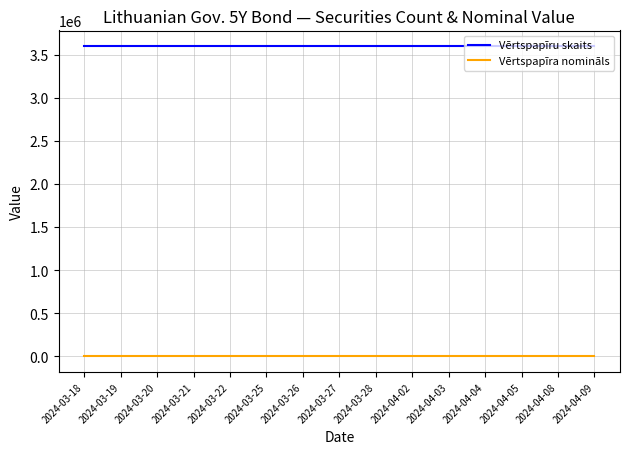

Reading left to right, extract all data points from this chart.

Vērtspapīru skaits: 3600000	3600000	3600000	3600000	3600000	3600000	3600000	3600000	3600000	3600000	3600000	3600000	3600000	3600000	3600000
Vērtspapīra nomināls: 100	100	100	100	100	100	100	100	100	100	100	100	100	100	100